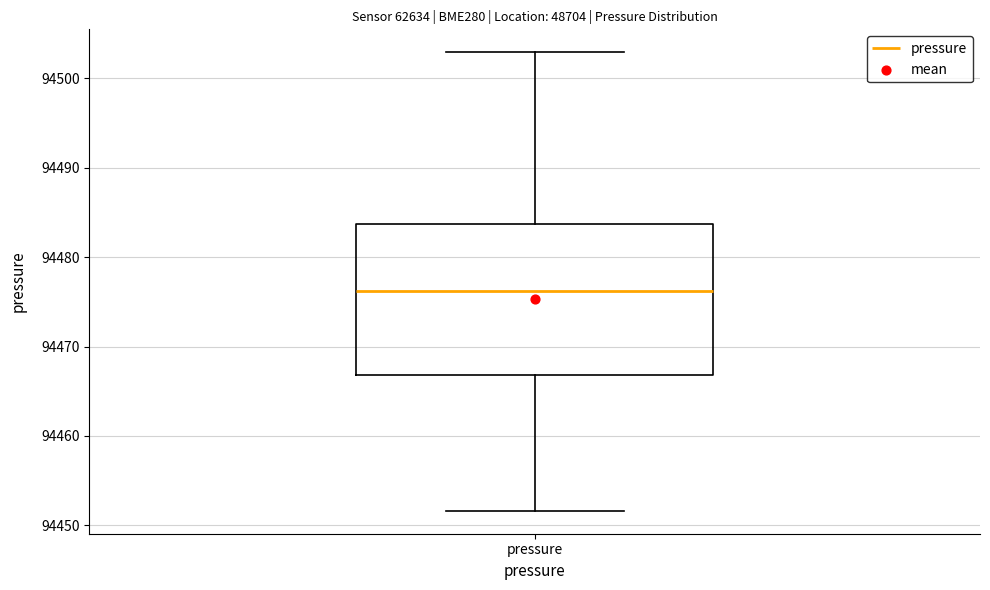

Where is the lower edge of the box for pressure on the y-axis? The values are not printed on the chart, so give them approximately, as read against the axis.

94467